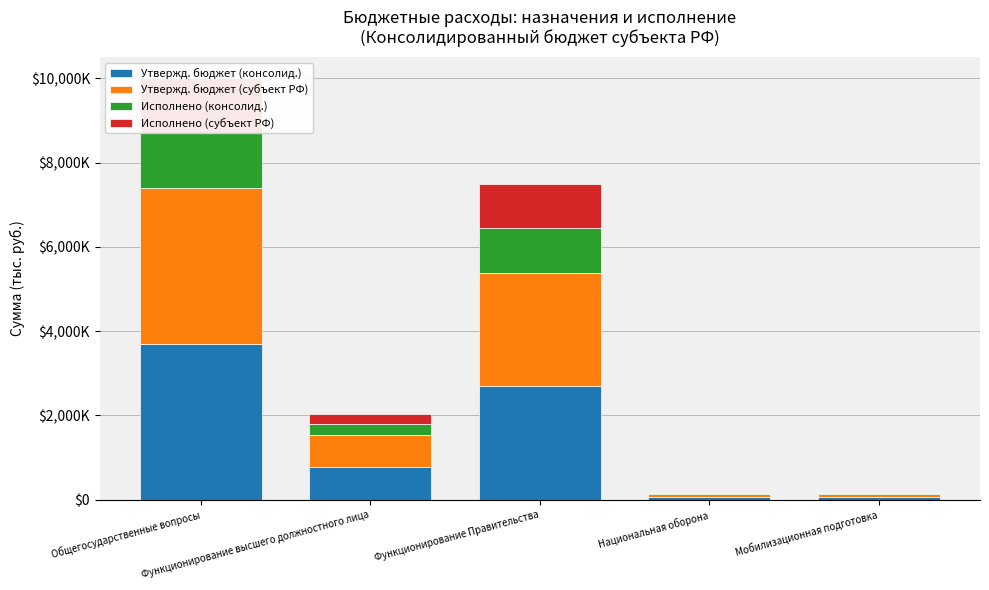

How many bars are there in total?

20